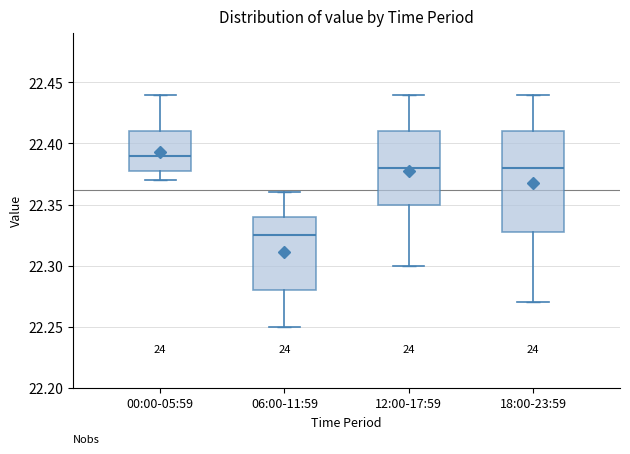

Reading left to right, read every box against the y-axis: the position of its median line, the range the box covers, and the ends of its whiskers. The values are not printed on the chart, so give them approximately, as read against the axis.

00:00-05:59: median 22.390, box 22.380 to 22.410, whiskers 22.370 to 22.440
06:00-11:59: median 22.325, box 22.280 to 22.340, whiskers 22.250 to 22.360
12:00-17:59: median 22.380, box 22.350 to 22.410, whiskers 22.300 to 22.440
18:00-23:59: median 22.380, box 22.330 to 22.410, whiskers 22.270 to 22.440